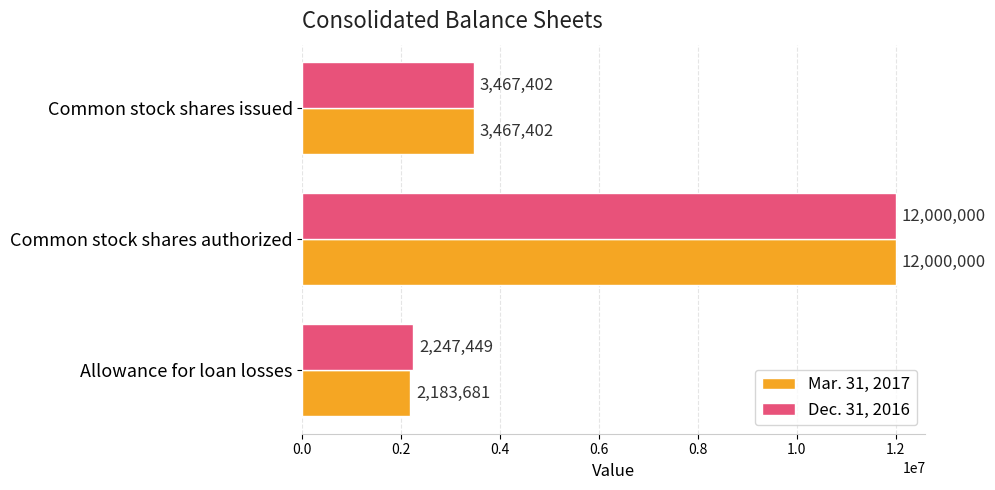

Count the Mar. 31, 2017 values in the range 2183681 to 12000000.

3